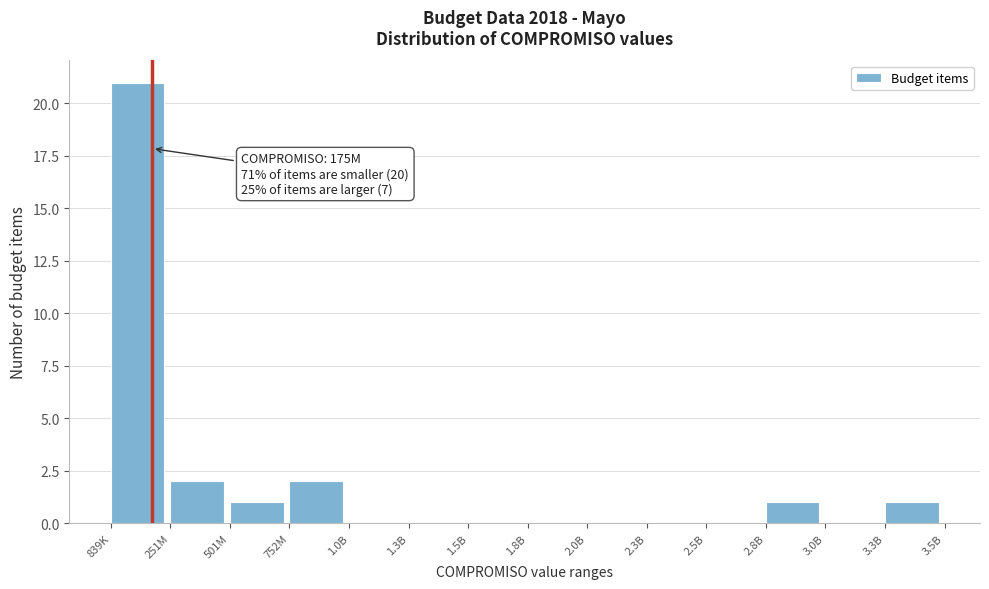

Reading left to right, what are all the values shown in this chart?

839K=21	251M=2	501M=1	752M=2	1.0B=0	1.3B=0	1.5B=0	1.8B=0	2.0B=0	2.3B=0	2.5B=0	2.8B=1	3.0B=0	3.3B=1